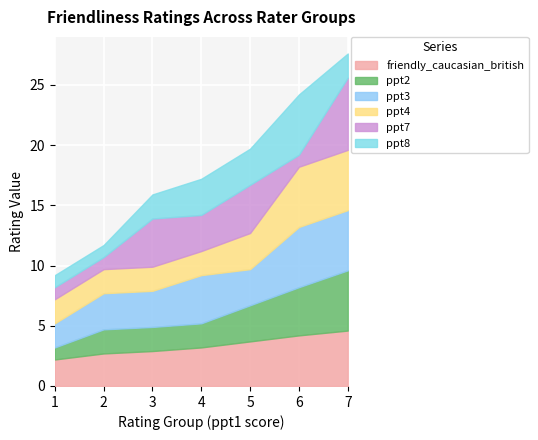

Rank the categories by ppt4 value from lowest to highest.

1, 2, 3, 4, 5, 6, 7